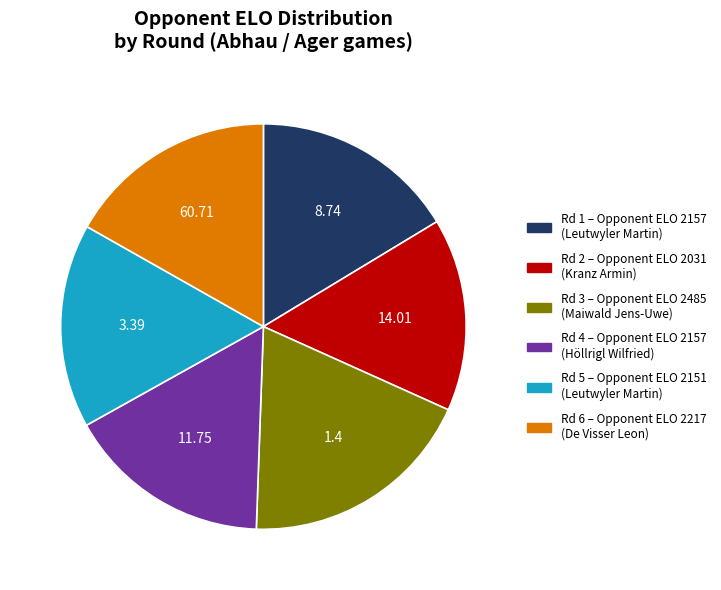

Does any single category account for the majority?

No